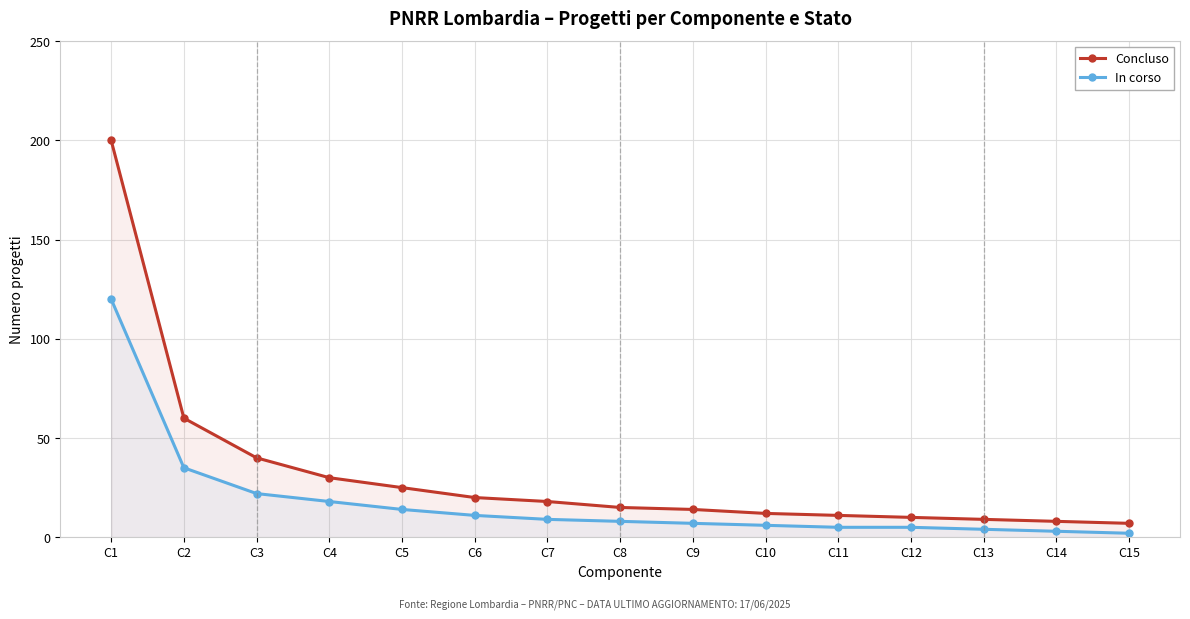

How many series are shown in this chart?

2